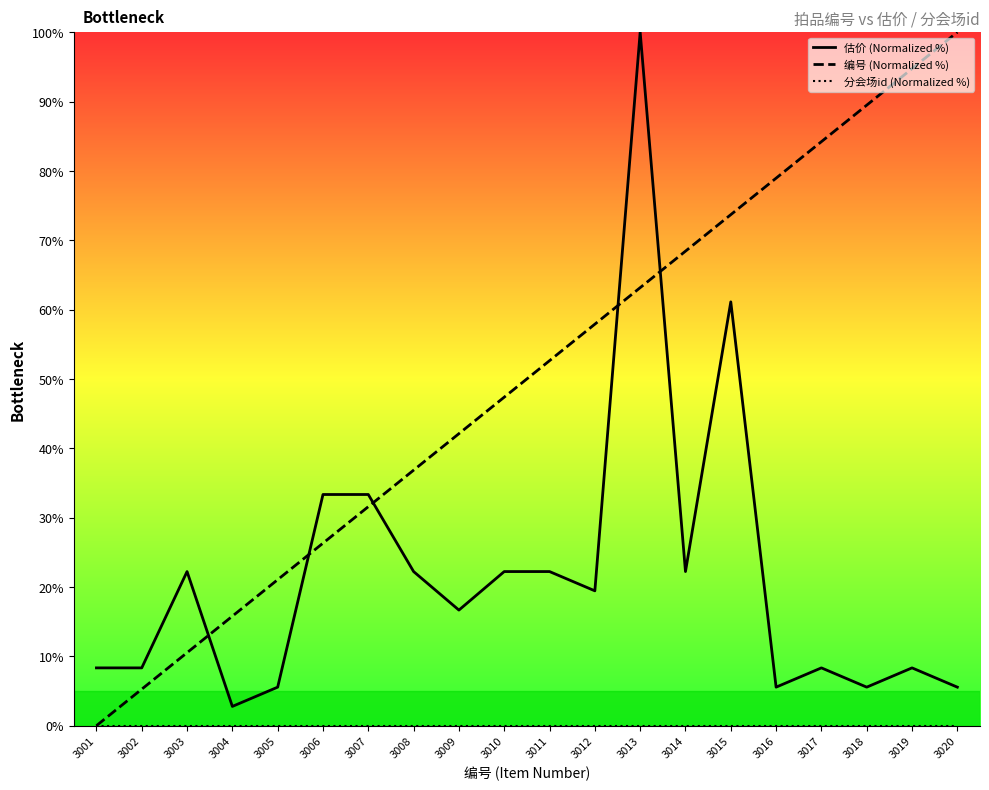

Rank the series by their maximum value, from highest to lowest.

估价 (Normalized %), 编号 (Normalized %), 分会场id (Normalized %)